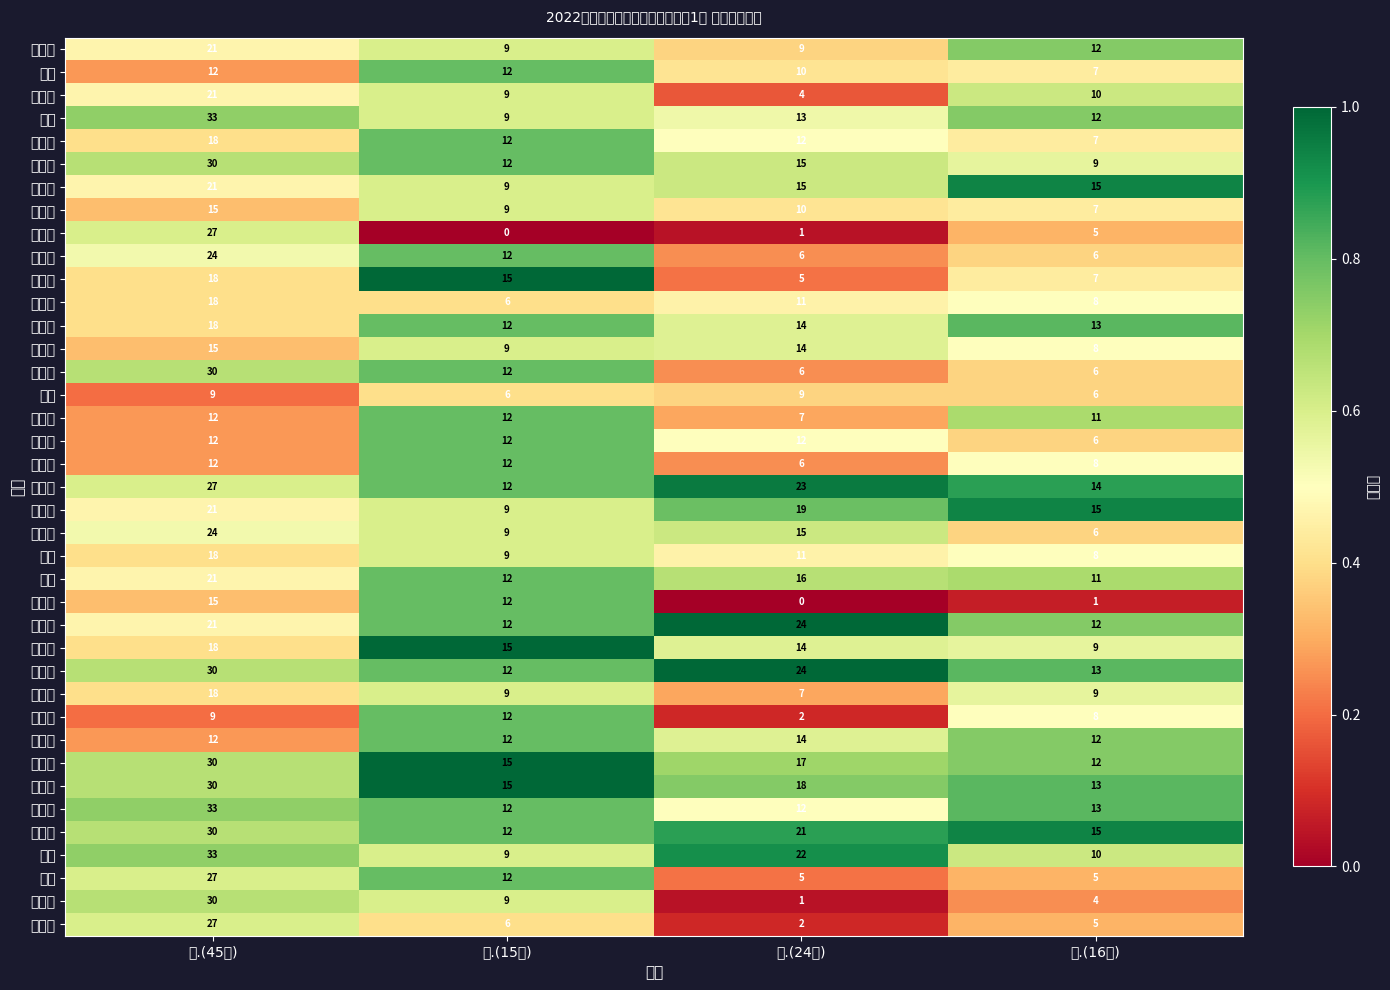

List the labels in order of 李傲雪 value, smallest first.

三.(24分), 四.(16分), 二.(15分), 一.(45分)